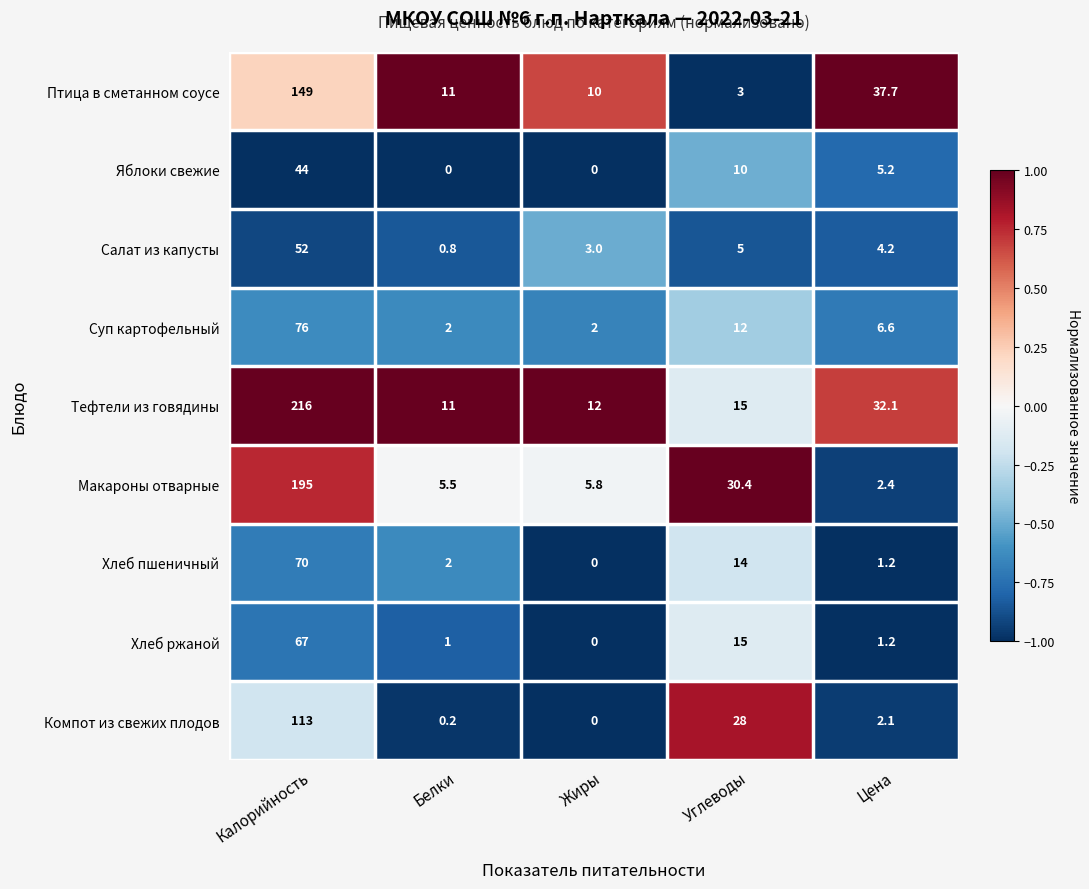

Which label corresponds to the largest value in the chart?

Калорийность